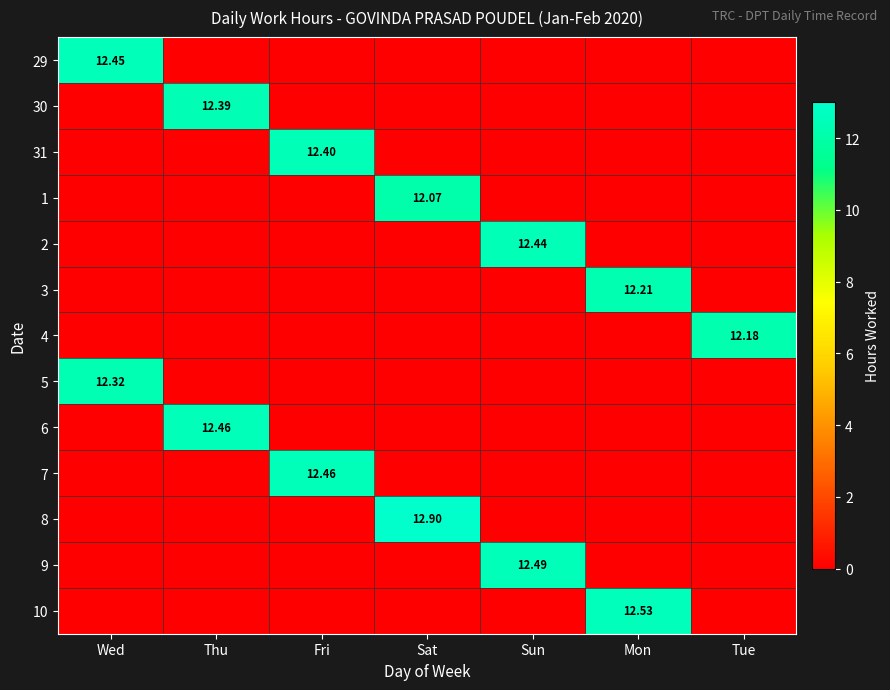

What is the total value across all series at Mon?

24.7